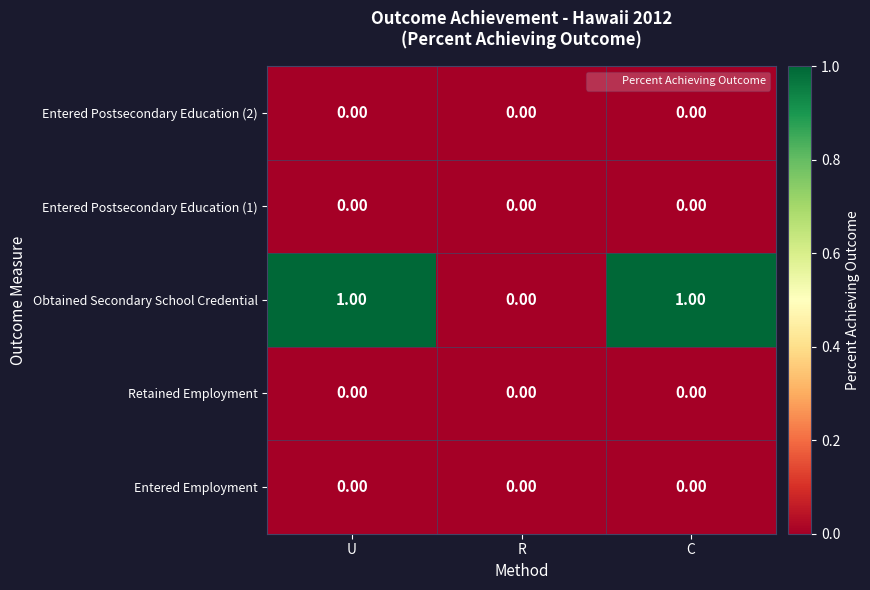

Which series has the largest total across all categories?

Obtained Secondary School Credential